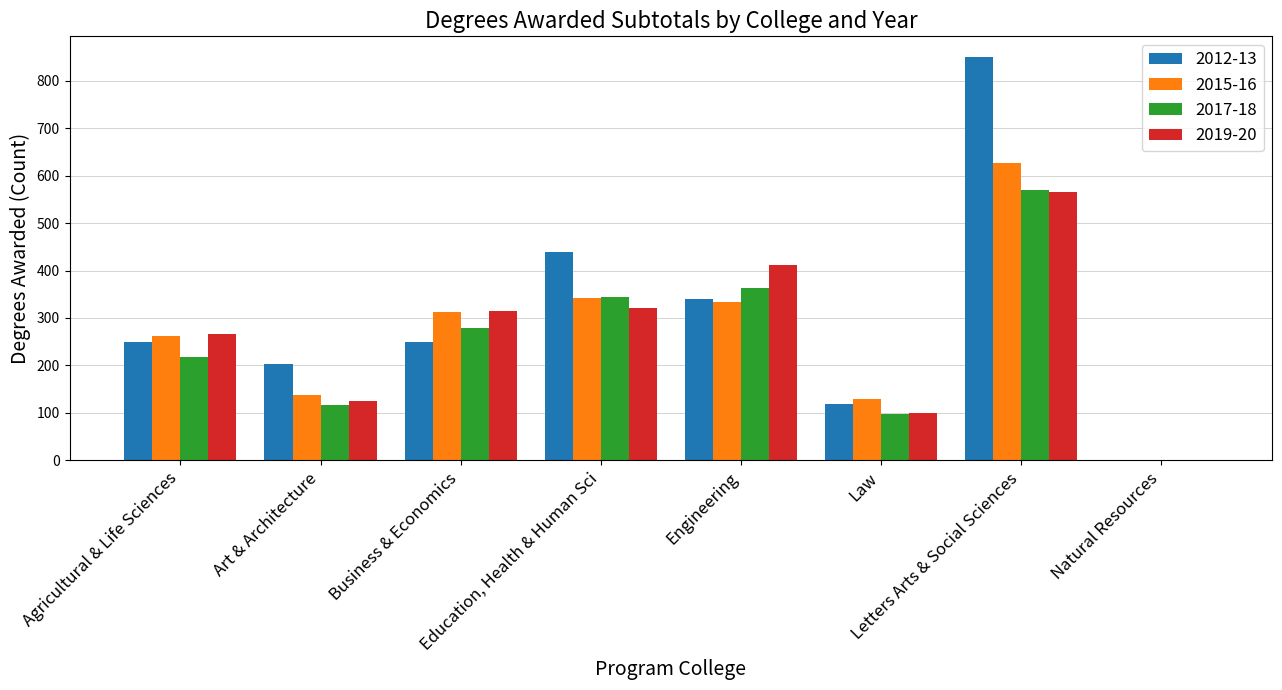

Which series has the largest total across all categories?

2012-13